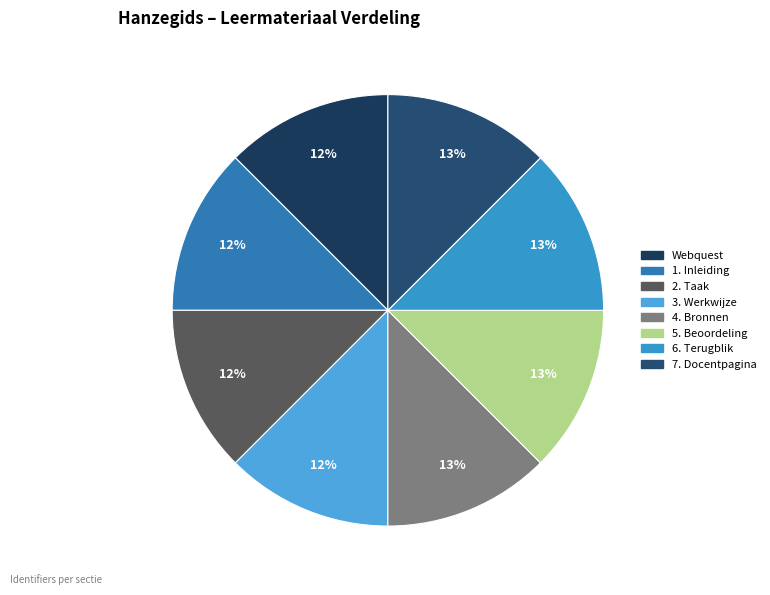

How many segments does this pie chart have?

8